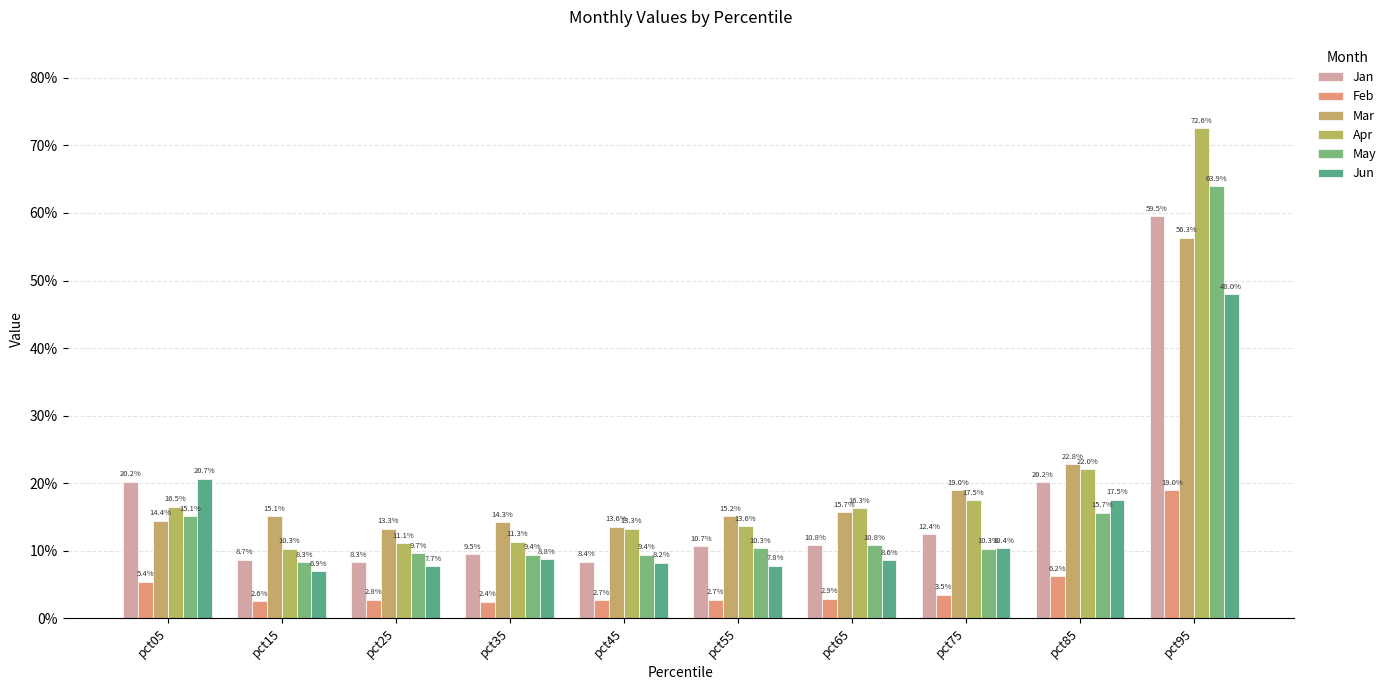

Rank the categories by Mar value from lowest to highest.

pct25, pct45, pct35, pct05, pct15, pct55, pct65, pct75, pct85, pct95